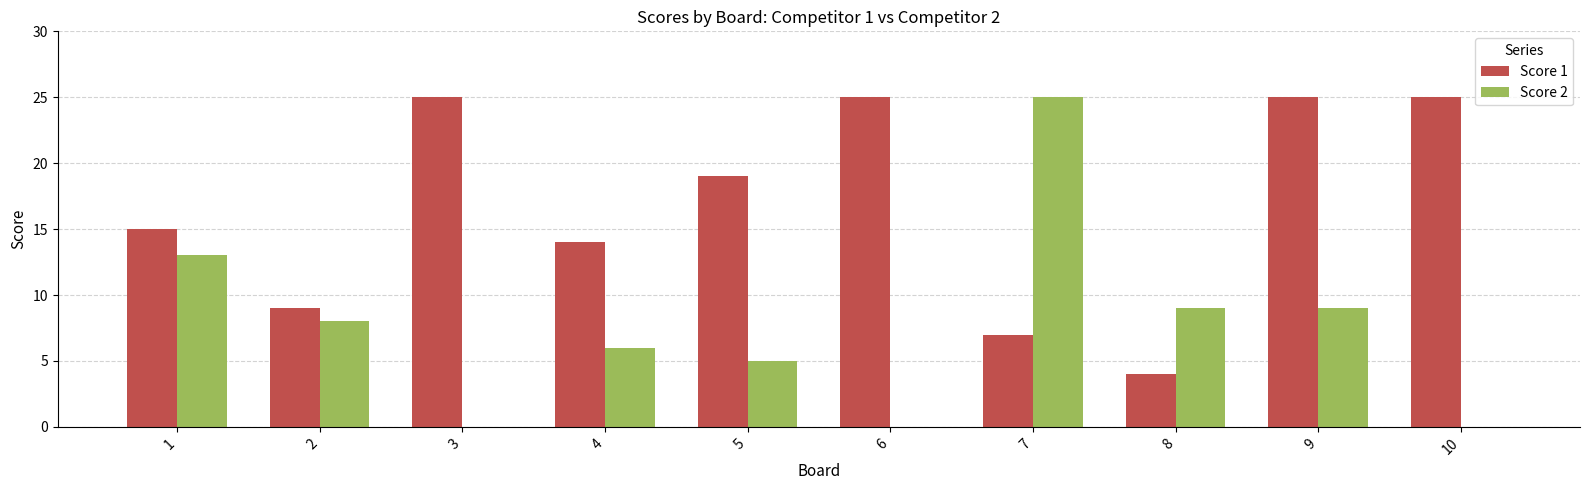

Reading right to left, what are all the values shown in this chart?

Score 1: 10=25	9=25	8=4	7=7	6=25	5=19	4=14	3=25	2=9	1=15
Score 2: 10=0	9=9	8=9	7=25	6=0	5=5	4=6	3=0	2=8	1=13